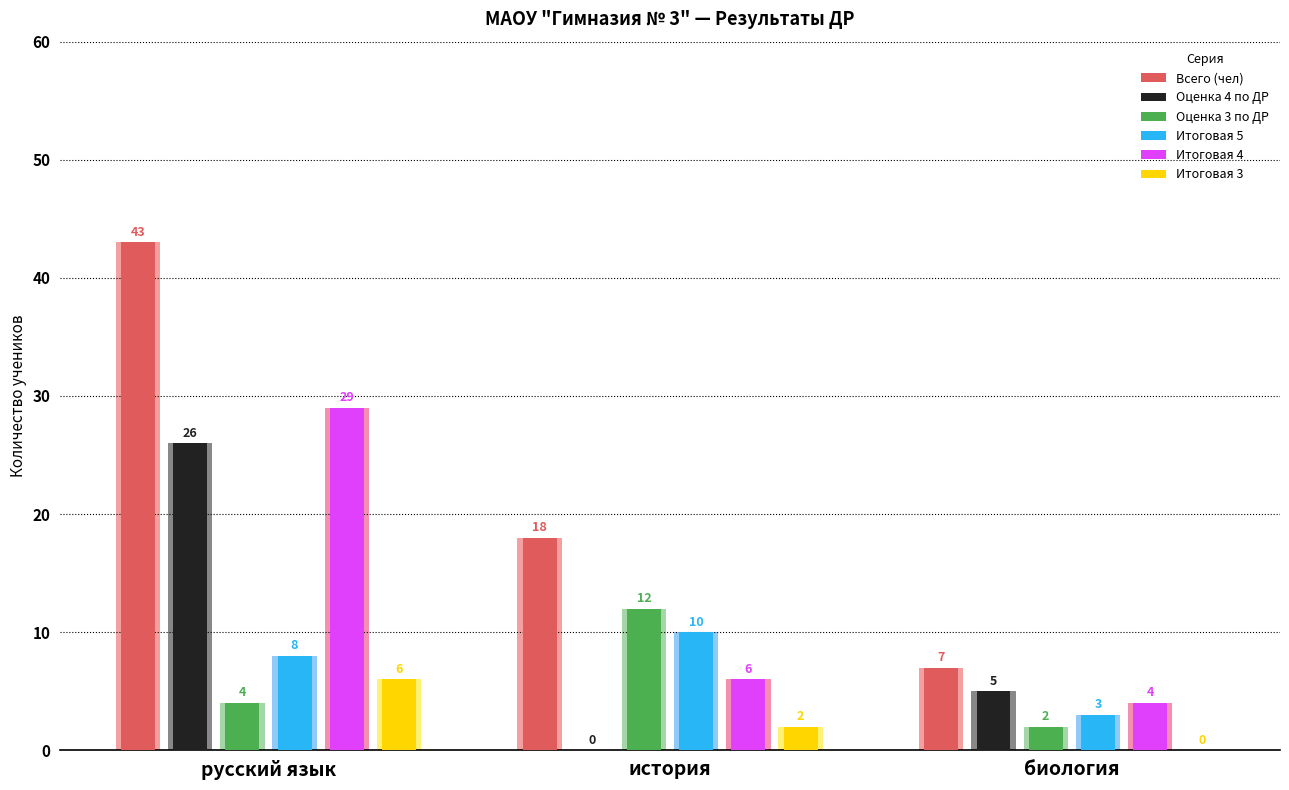

What is the label of the 2nd bar from the right?

история